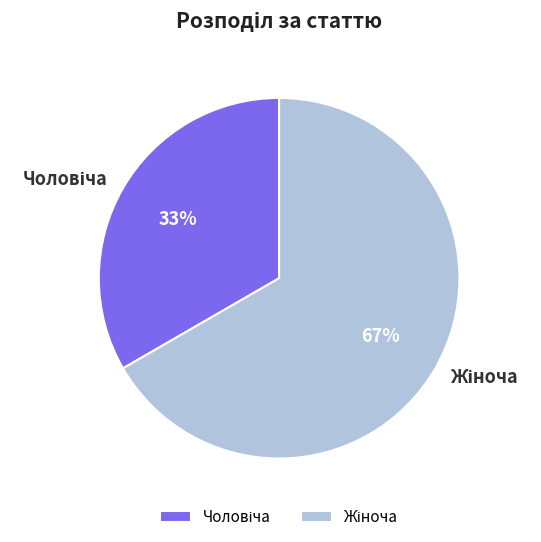

Is there a majority slice in this chart?

Yes